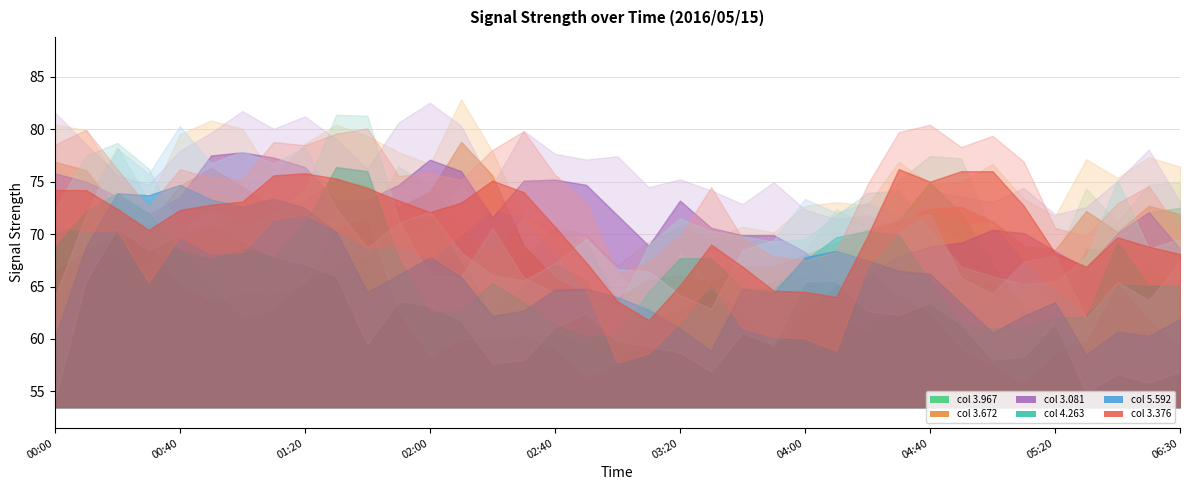

Where is 4.263 nearest to the value 68?

2016/05/15 01:10